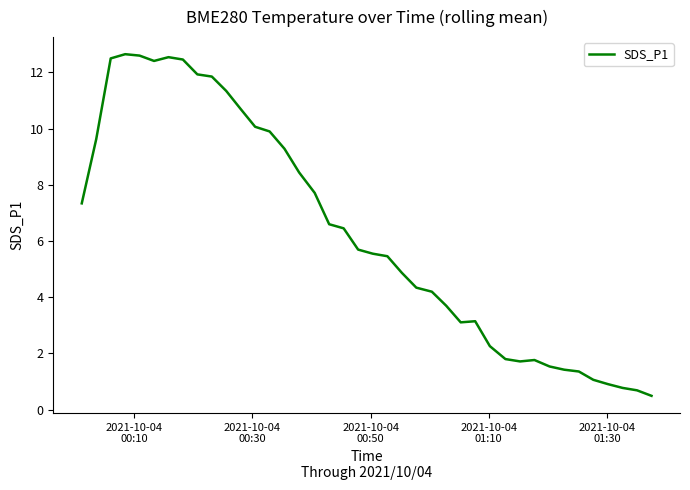

What is the greatest value displayed?

12.6